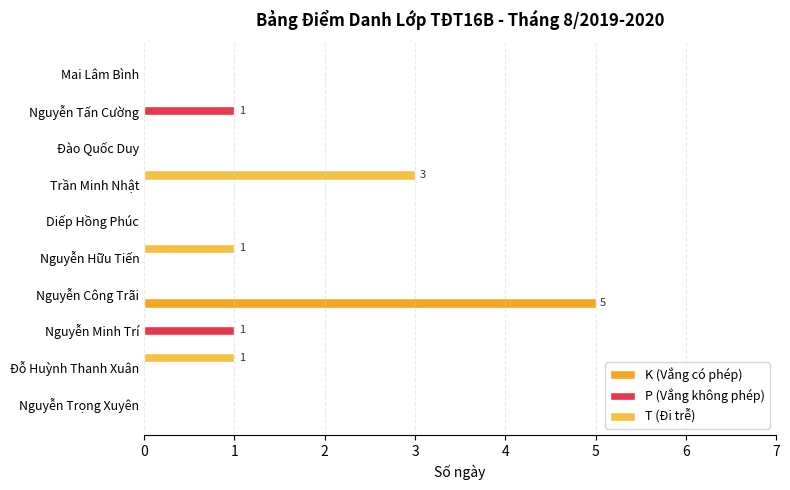

What are all the series names shown in the legend?

K (Vắng có phép), P (Vắng không phép), T (Đi trễ)